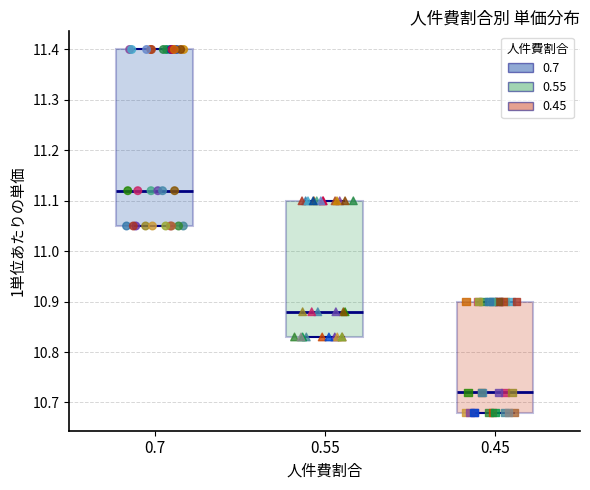

Which box has the lowest median line?

0.45